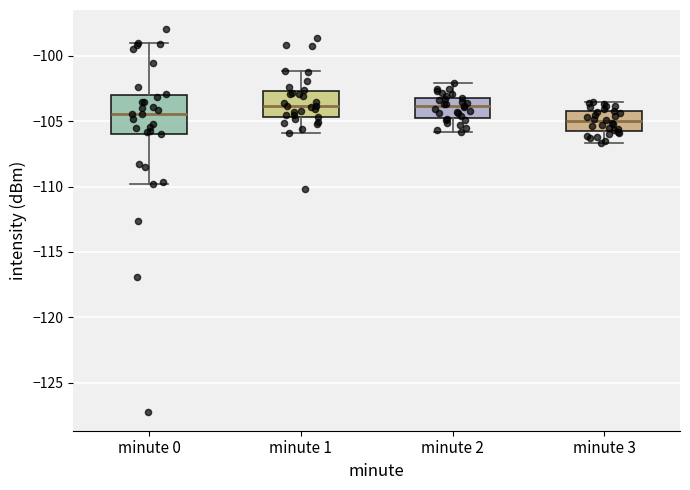

Reading left to right, read every box against the y-axis: the position of its median line, the range the box covers, and the ends of its whiskers. The values are not printed on the chart, so give them approximately, as read against the axis.

minute 0: median -104.5, box -106.0 to -103.0, whiskers -110.0 to -99.0
minute 1: median -104.0, box -104.5 to -102.5, whiskers -106.0 to -101.0
minute 2: median -104.0, box -104.5 to -103.0, whiskers -106.0 to -102.0
minute 3: median -105.0, box -106.0 to -104.0, whiskers -106.5 to -103.5